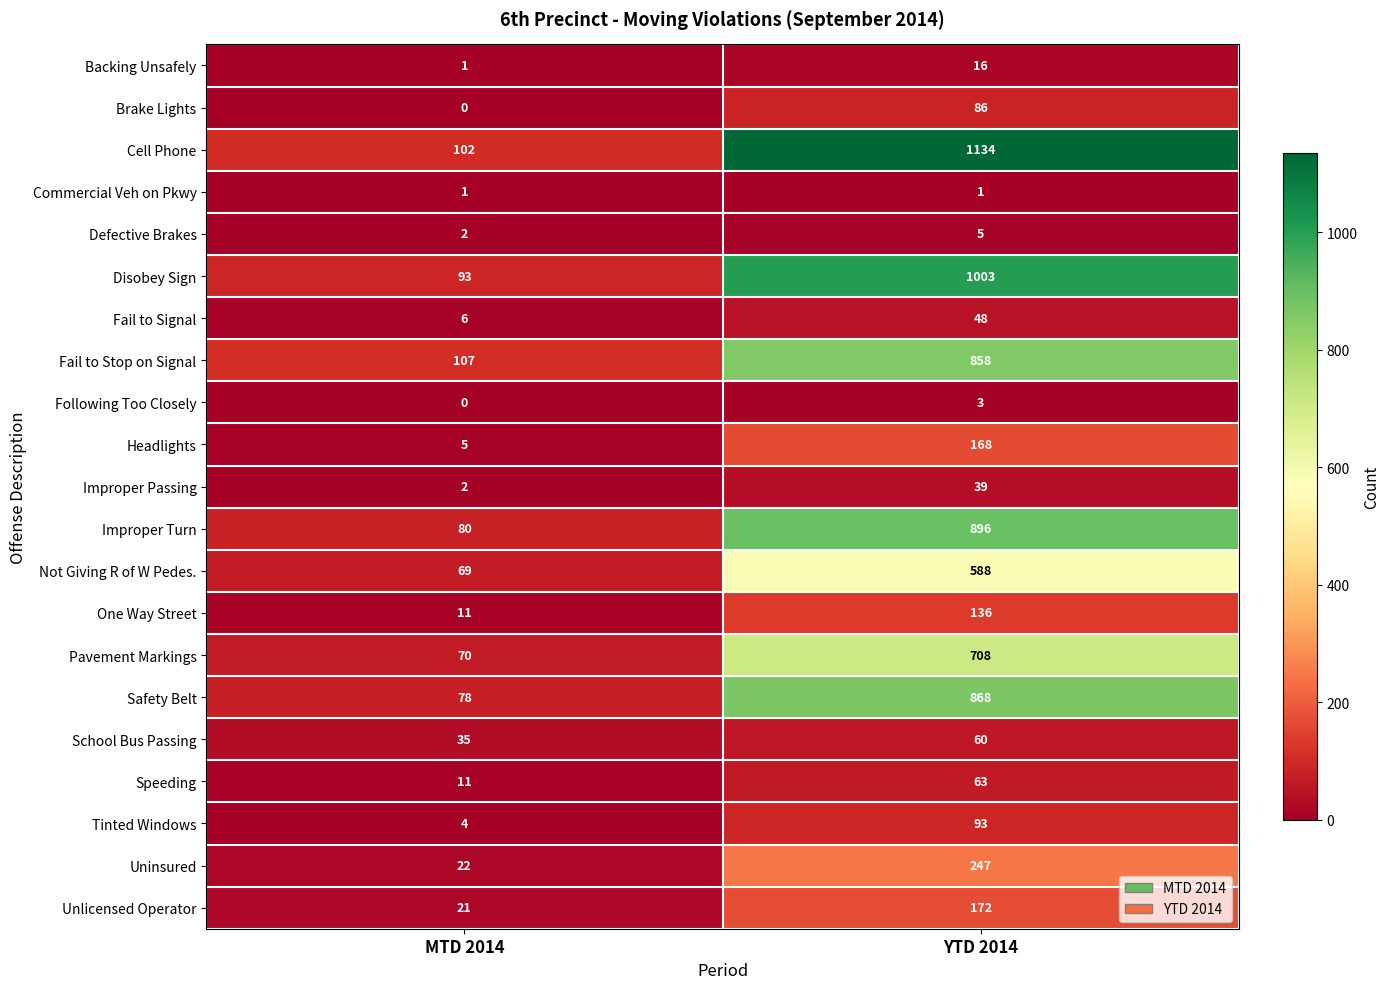

At which label is Improper Passing closest to 20?

MTD 2014